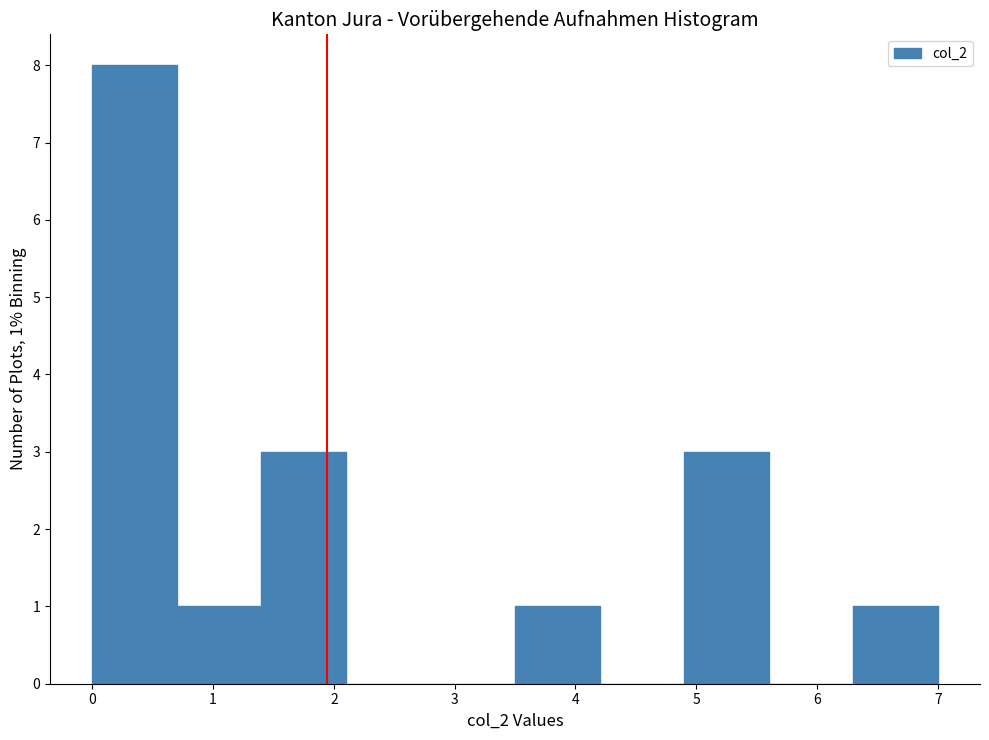

Over which range of the x-axis is the bar tallest?

0.0 to 0.7